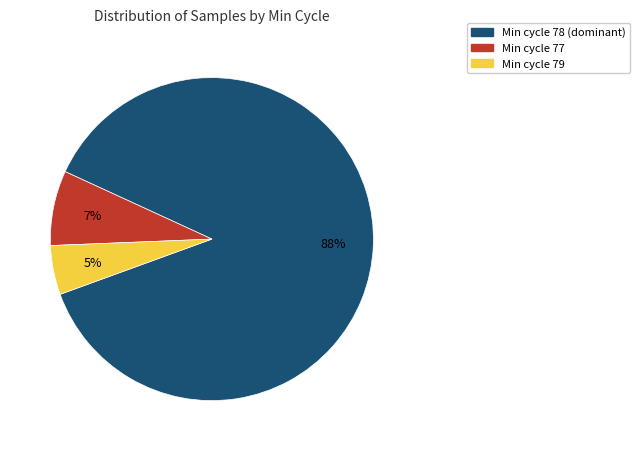

Is there a majority slice in this chart?

Yes